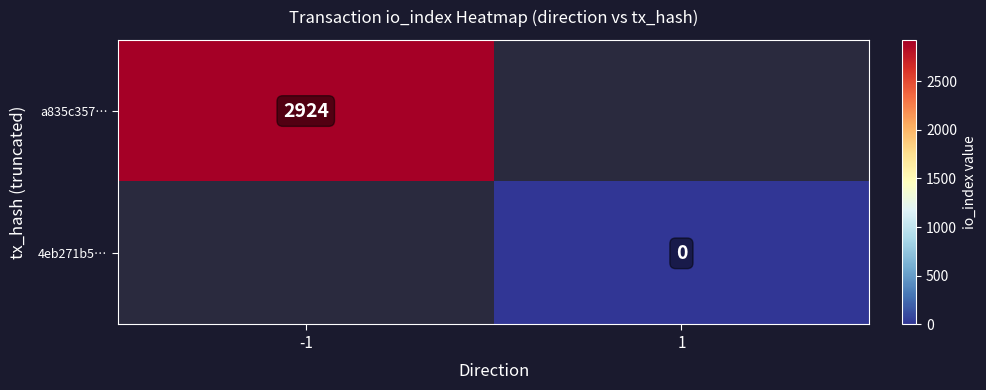

The value of a835c357… at -1 is 1039. True or false?

False